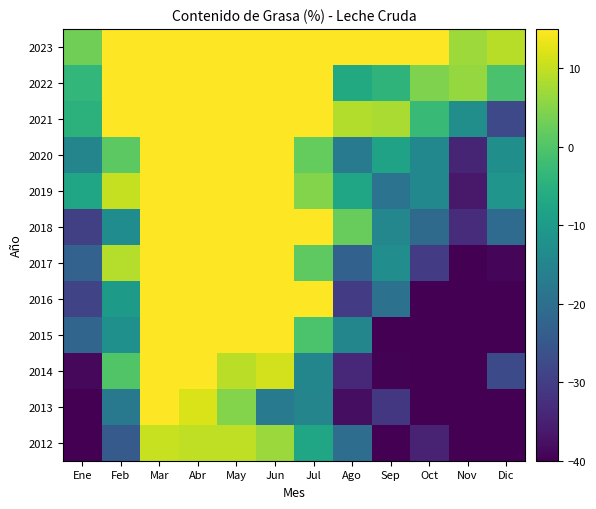

Which category has the lowest value across all series?

Nov